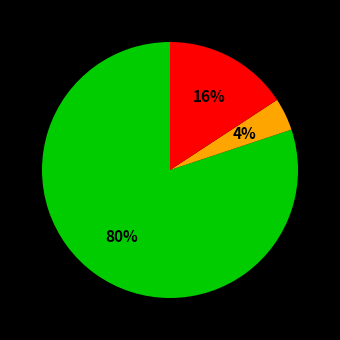

To the nearest percent, what is the difference between the largest and smallest slice percentages?

76%